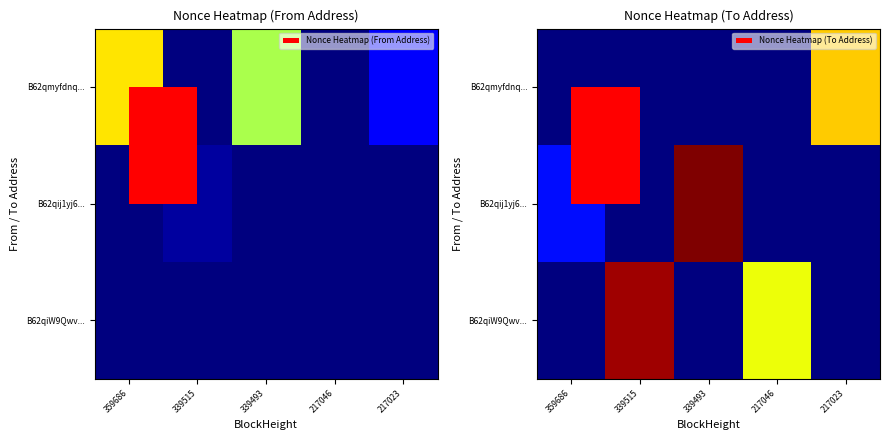

The B62qiW9Qwv... series shows -22 at 359686. True or false?

False